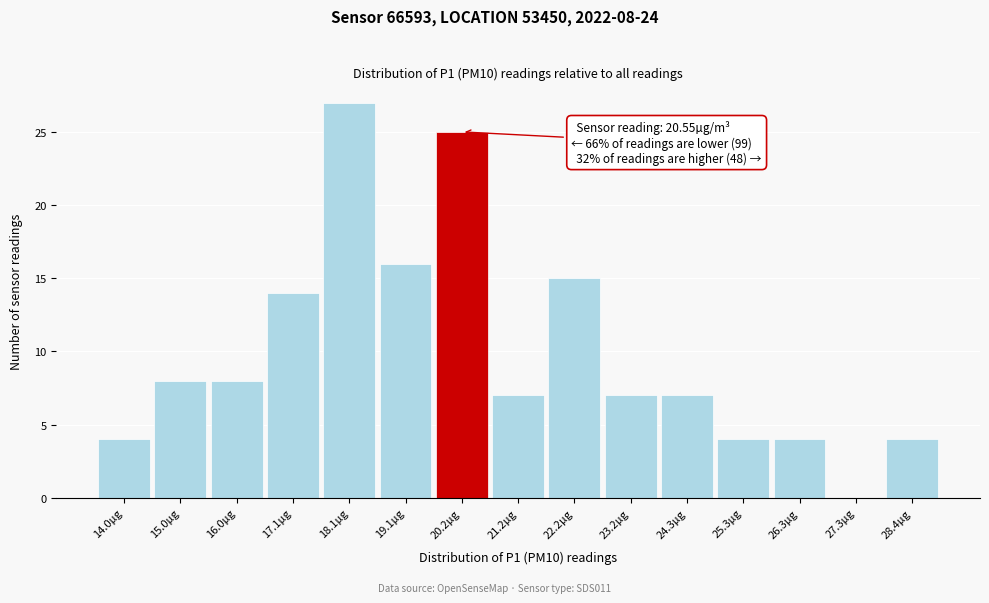

Which range on the x-axis has the tallest bar?

17.6 to 18.6